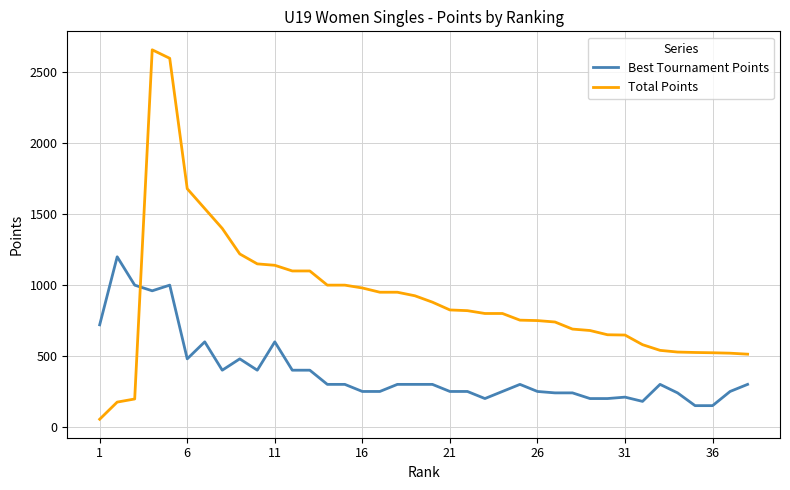

True or false: Best Tournament Points and Total Points cross at least once.

True